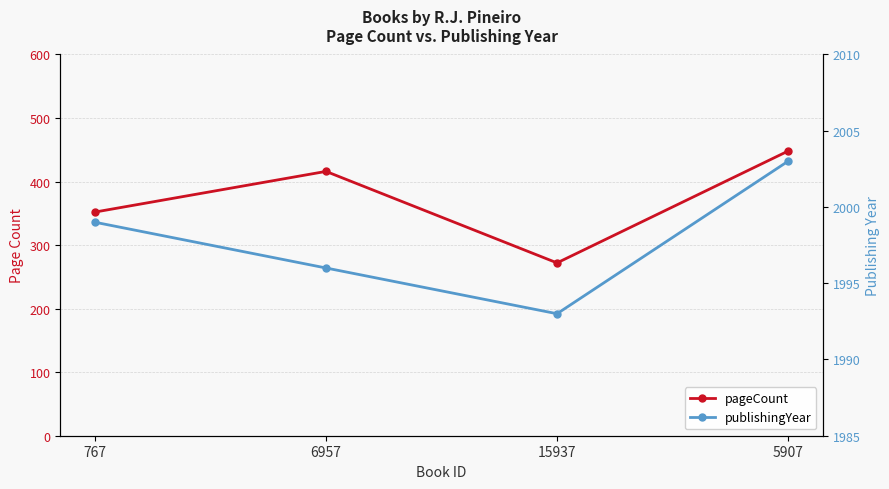

Does the chart display data point markers on the line(s)?

Yes